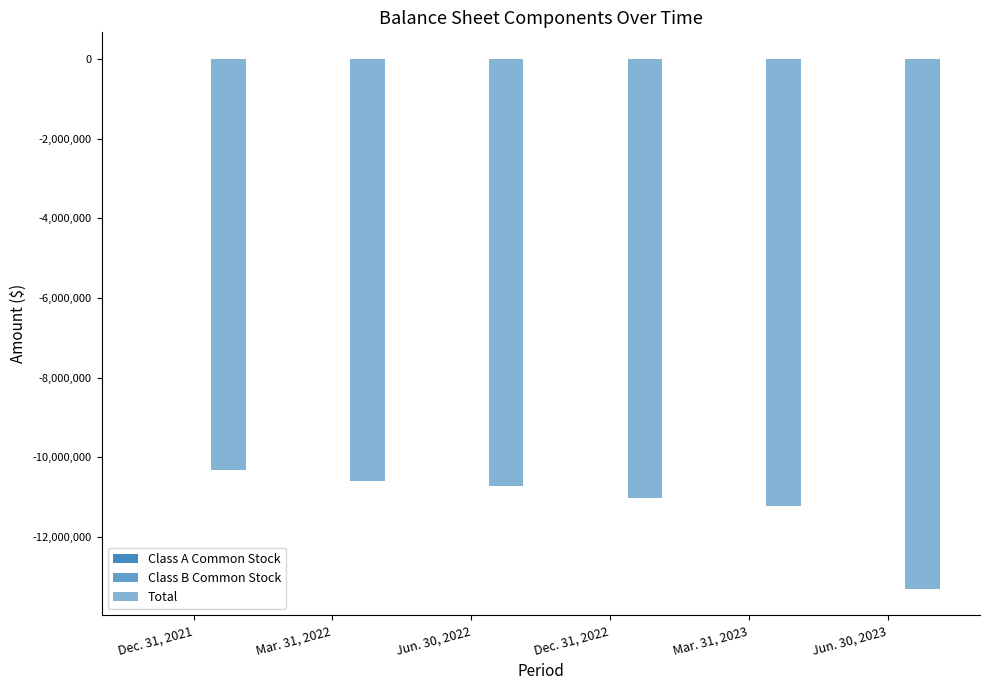

Rank the series at Dec. 31, 2022 from lowest to highest value.

Total, Class A Common Stock, Class B Common Stock